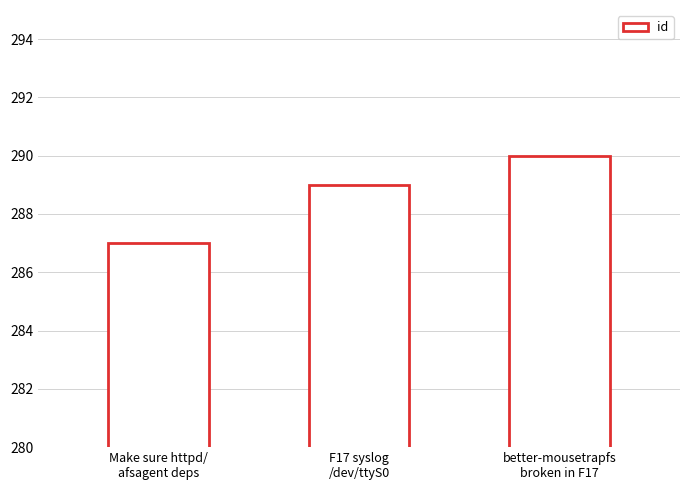

Reading left to right, extract all data points from this chart.

287	289	290